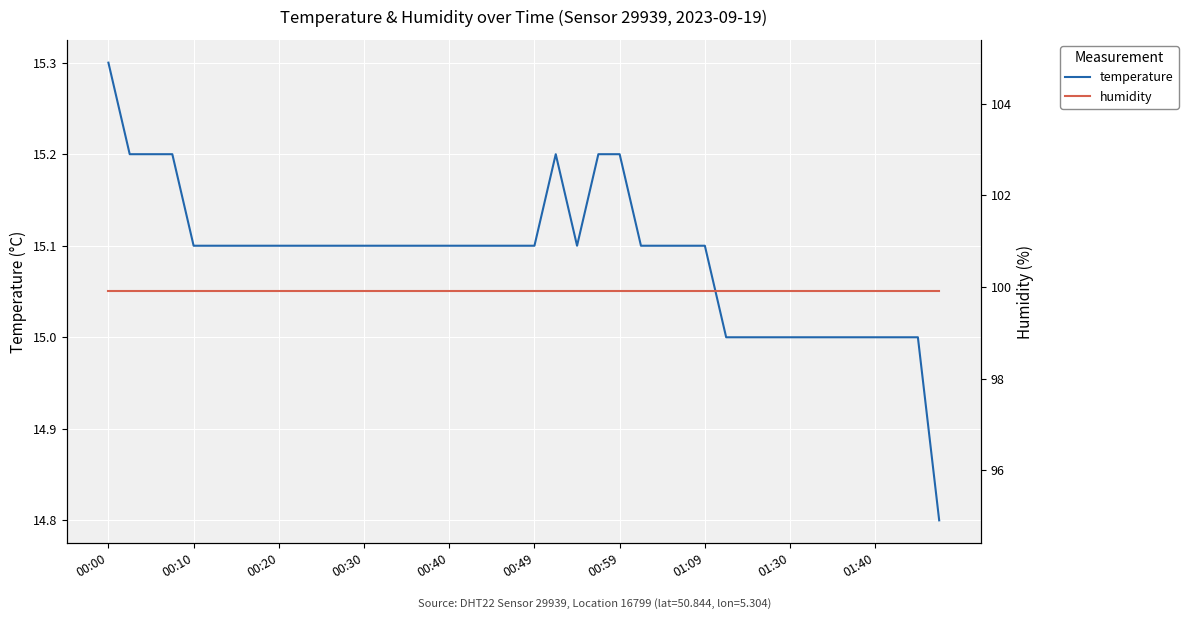

In temperature, how many points are higher than both neighbors (excluding endpoints)?

1